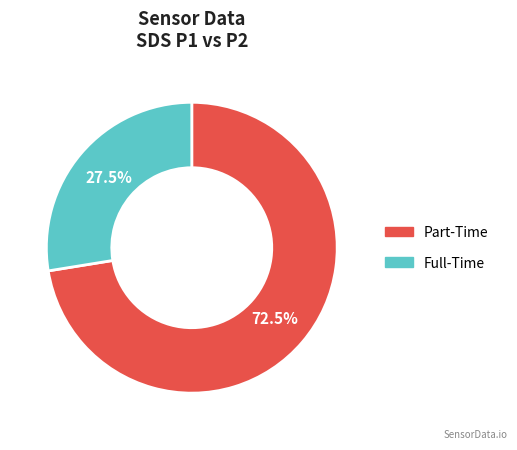

Which slice is the smallest?

Full-Time